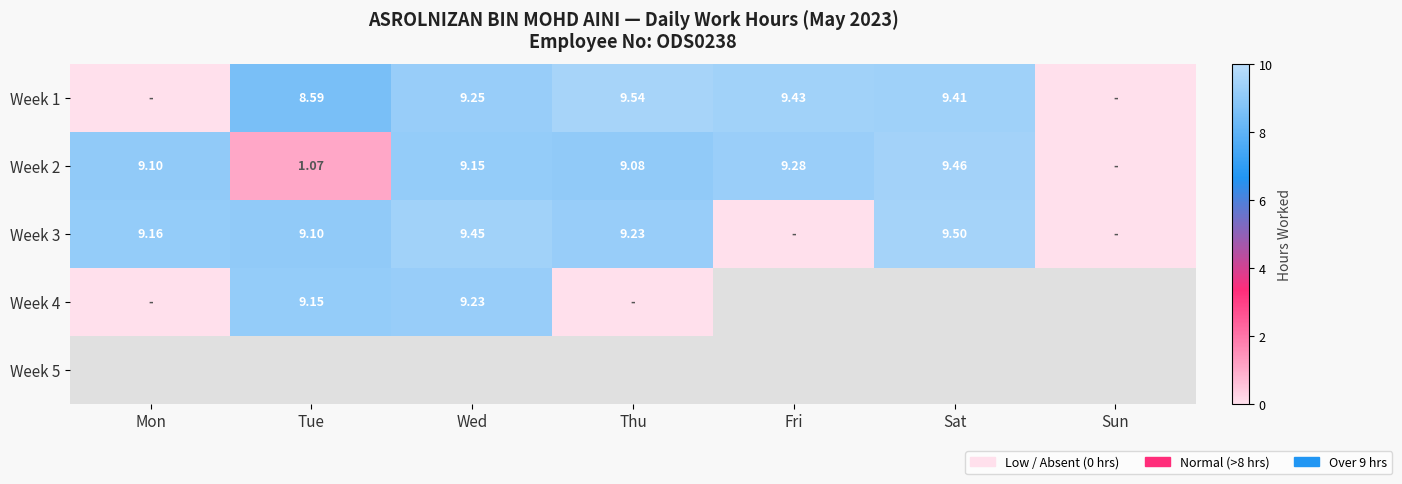

Where does the Week 1 series first go above 9?

Wed